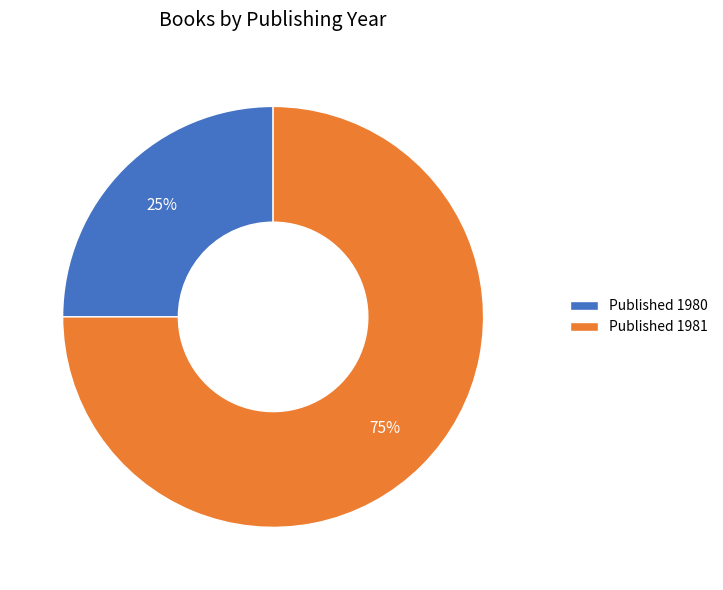

How many segments does this pie chart have?

2